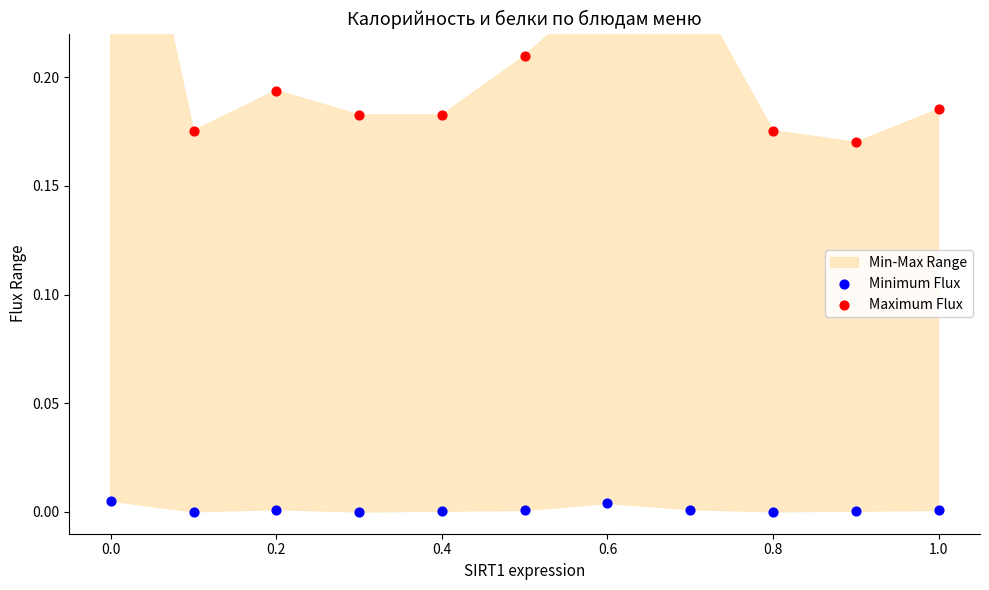

At how many categories does at least one series exceed 0?

11